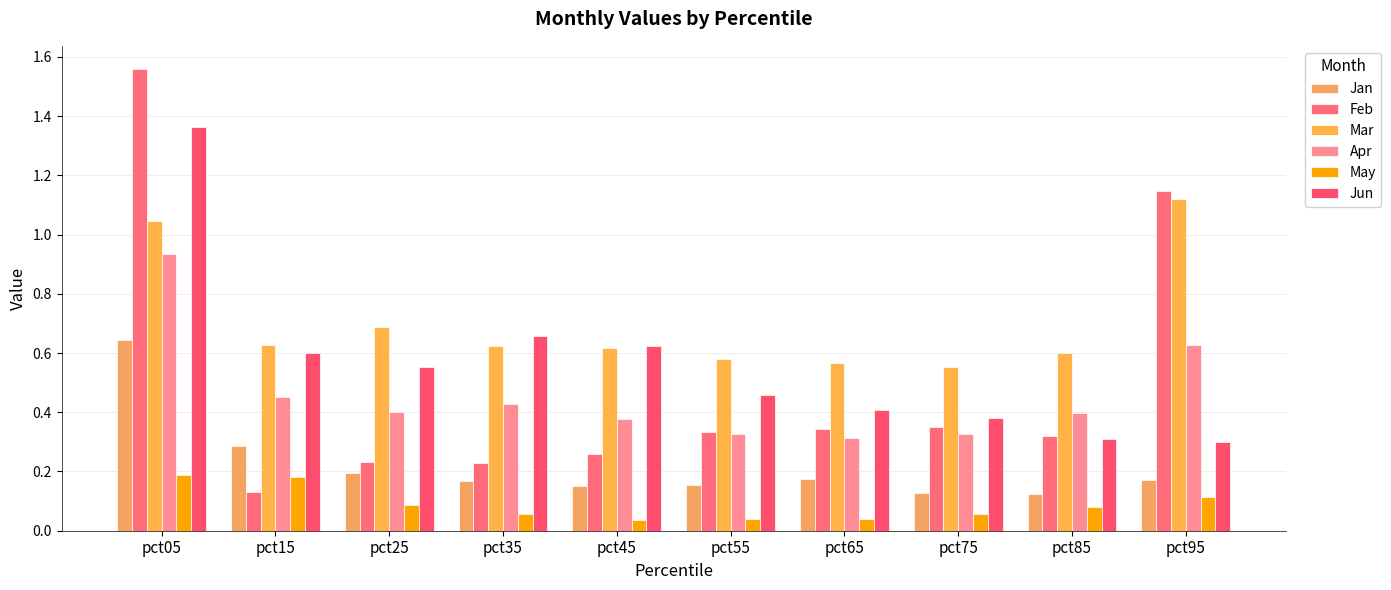

What is the difference between the Feb values at pct95 and pct35?

0.9